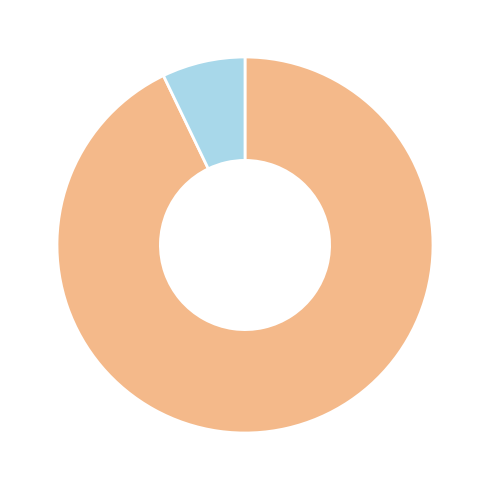

Does any single category account for the majority?

Yes